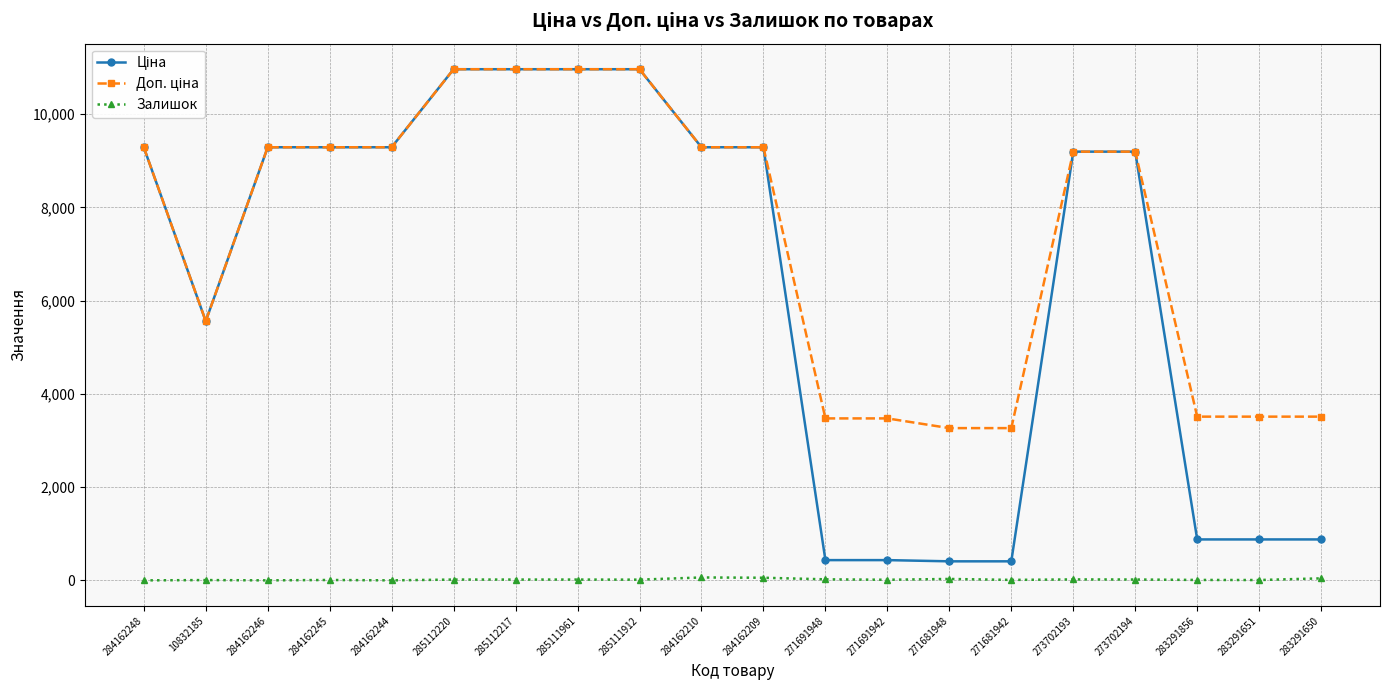

At how many categories does at least one series exceed 4114?

13